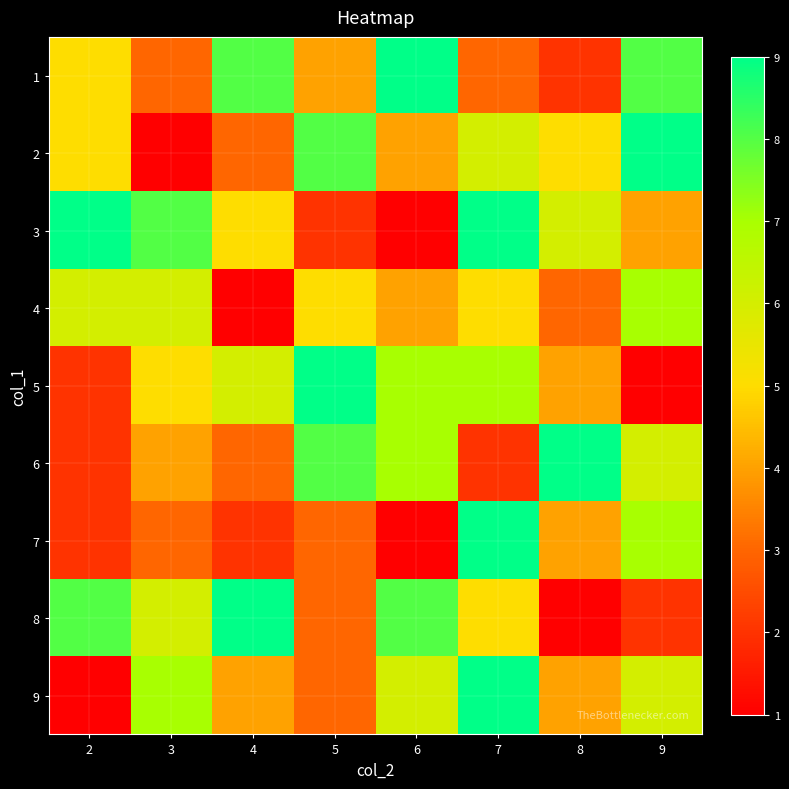

Rank the series by their maximum value, from highest to lowest.

1, 2, 3, 5, 6, 7, 8, 9, 4